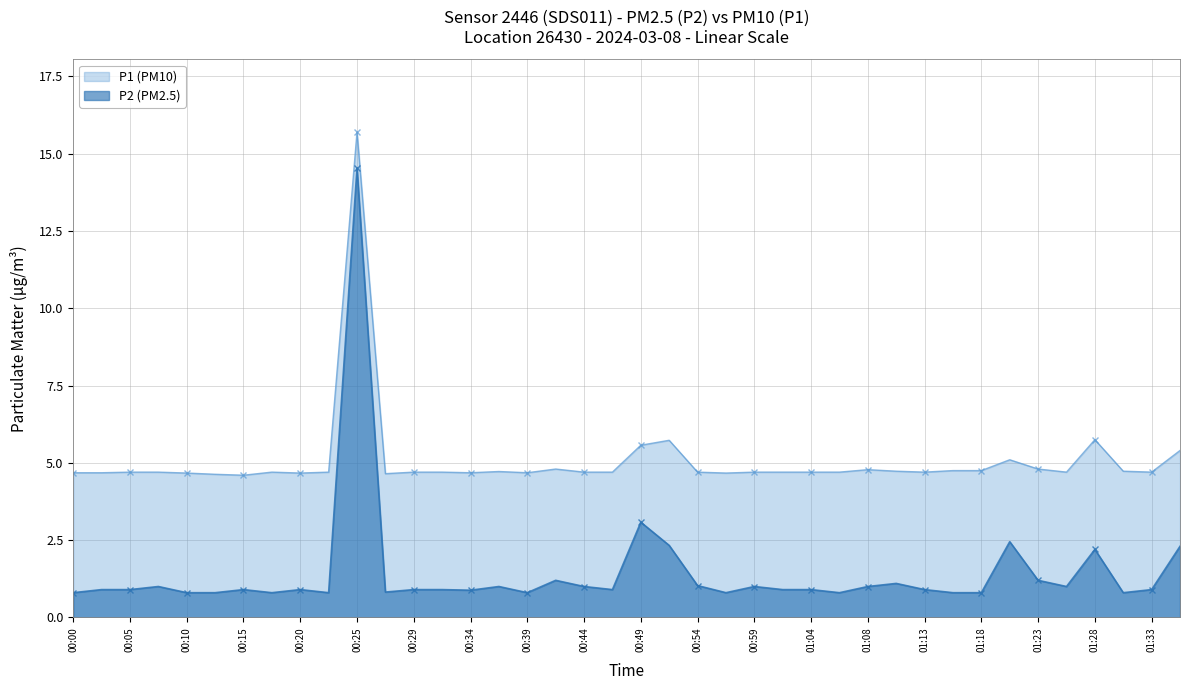

True or false: P2 and P1 cross at least once.

False